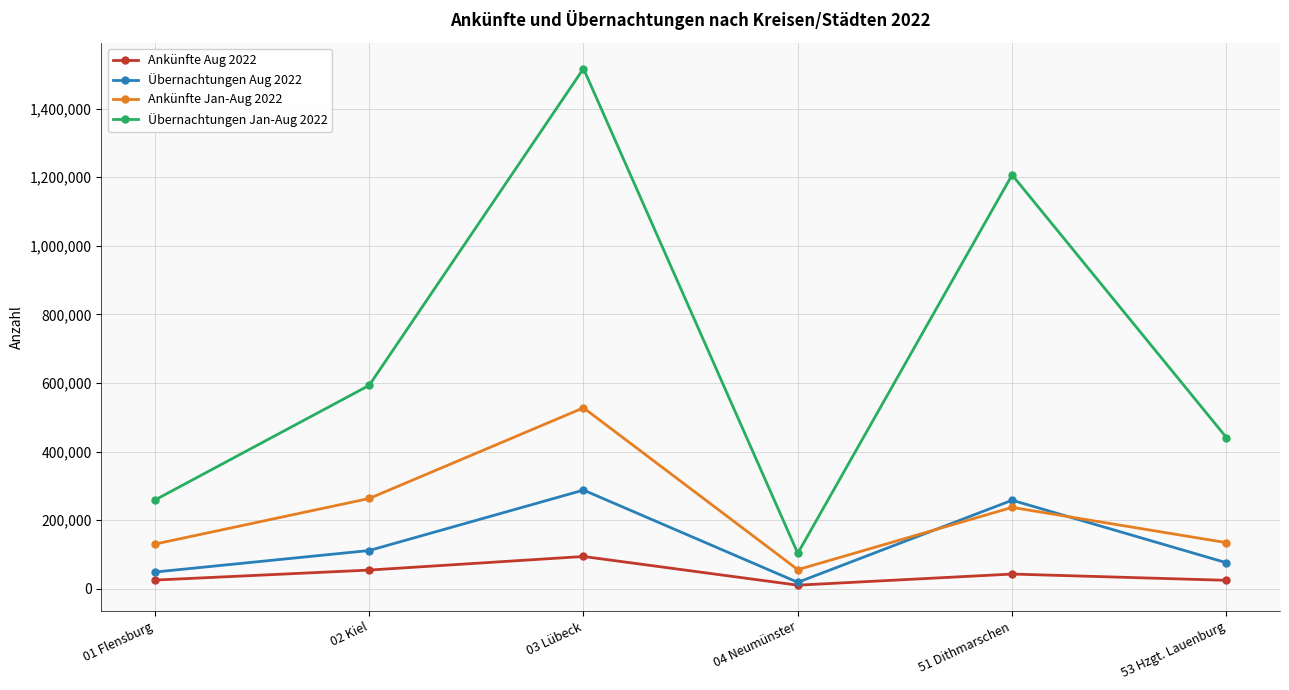

The value of Ankünfte Jan-Aug 2022 at 53 Hzgt. Lauenburg is 134766. True or false?

True